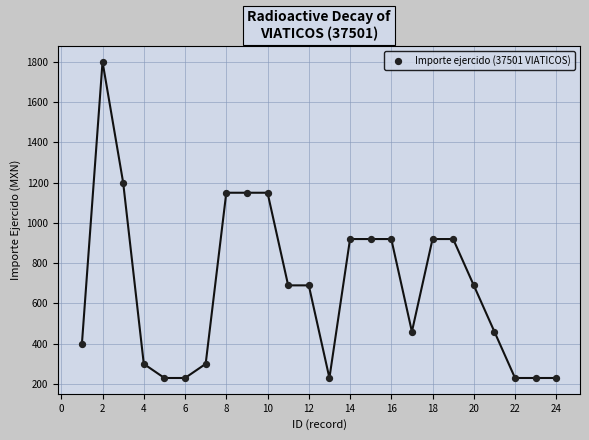

What is the range of Y values (max minus min)?

1570